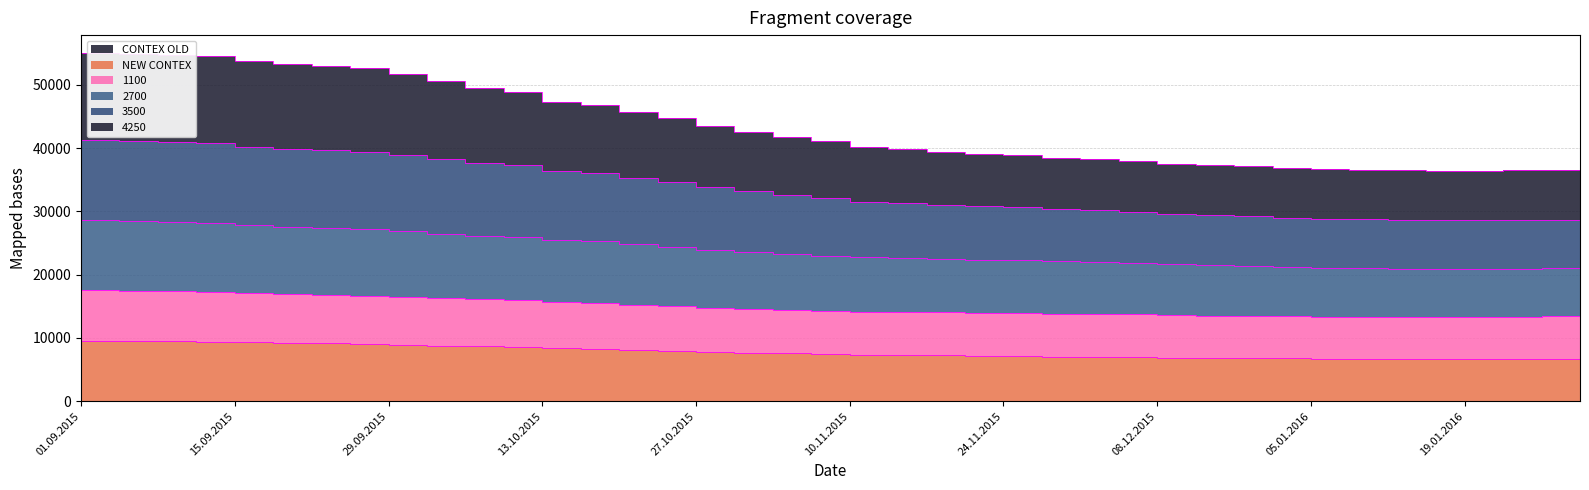

Reading right to left, list all the values displayed in this chart.

NEW CONTEX: 6695.2	6683.4	6680.2	6663.0	6657.4	6681.0	6697.0	6721.0	6772.2	6822.8	6850.0	6893.6	6972.6	7012.4	7055.8	7134.4	7166.8	7232.2	7280.2	7337.0	7464.4	7554.0	7699.4	7819.8	8000.0	8142.4	8318.4	8396.4	8589.0	8671.6	8807.0	8961.4	9090.8	9154.2	9217.4	9285.4	9430.4	9463.8	9502.6	9544.4
3500: 28710.2	28668.4	28635.2	28586.0	28586.4	28712.0	28746.0	28772.0	29046.2	29282.8	29430.0	29623.6	29995.6	30178.4	30354.8	30693.4	30801.8	31095.2	31302.2	31542.0	32181.4	32604.0	33239.4	33810.8	34671.0	35297.4	36053.4	36349.4	37306.0	37699.6	38311.0	38950.4	39479.8	39676.2	39933.4	40259.4	40846.4	40920.8	41098.6	41248.4
4250: 36643.2	36510.4	36548.2	36448.0	36409.4	36567.0	36571.0	36758.0	36916.2	37231.8	37331.0	37546.6	38040.6	38264.4	38486.8	38962.4	39102.8	39466.2	39829.2	40164.0	41083.4	41704.0	42602.4	43575.8	44851.0	45668.4	46815.4	47337.4	48871.0	49552.6	50551.0	51777.4	52662.8	52997.2	53322.4	53794.4	54605.4	54701.8	54940.6	55127.4
2700: 21036.2	21005.4	20978.2	20915.0	20894.4	20948.0	21015.0	21136.0	21277.2	21411.8	21545.0	21660.6	21861.6	21970.4	22119.8	22330.4	22359.8	22519.2	22597.2	22761.0	23034.4	23237.0	23607.4	23901.8	24436.0	24843.4	25366.4	25520.4	25988.0	26145.6	26514.0	26897.4	27256.8	27420.2	27615.4	27813.4	28233.4	28311.8	28479.6	28590.4
1100: 13428.2	13402.4	13364.2	13283.0	13251.4	13266.0	13302.0	13333.0	13415.2	13470.8	13527.0	13599.6	13728.6	13763.4	13831.8	13932.4	13959.8	14041.2	14089.2	14177.0	14339.4	14467.0	14647.4	14794.8	15078.0	15281.4	15585.4	15687.4	15983.0	16088.6	16267.0	16507.4	16699.8	16812.2	16943.4	17042.4	17290.4	17352.8	17468.6	17520.4